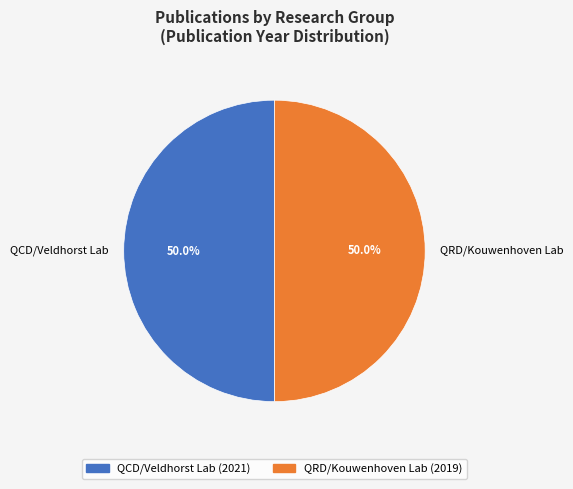

What portion of the pie excludes QCD/Veldhorst Lab?

50.0%